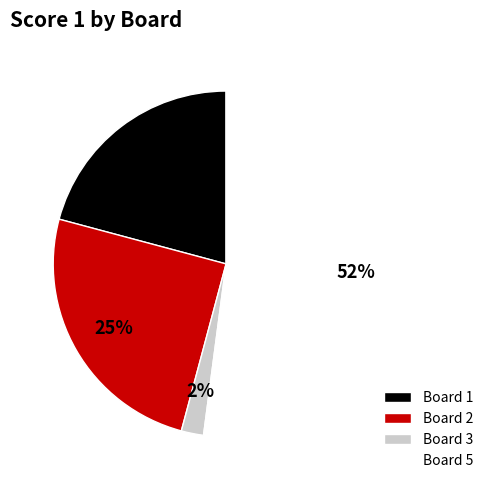

Rank the categories by value from highest to lowest.

Board 5, Board 2, Board 1, Board 3